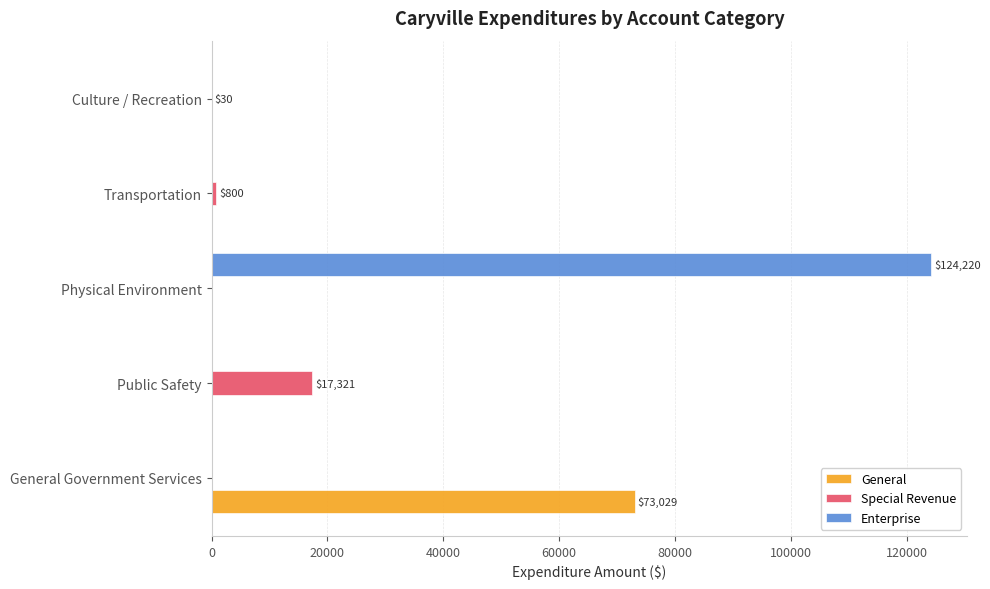

Count the number of categories in the chart.

5